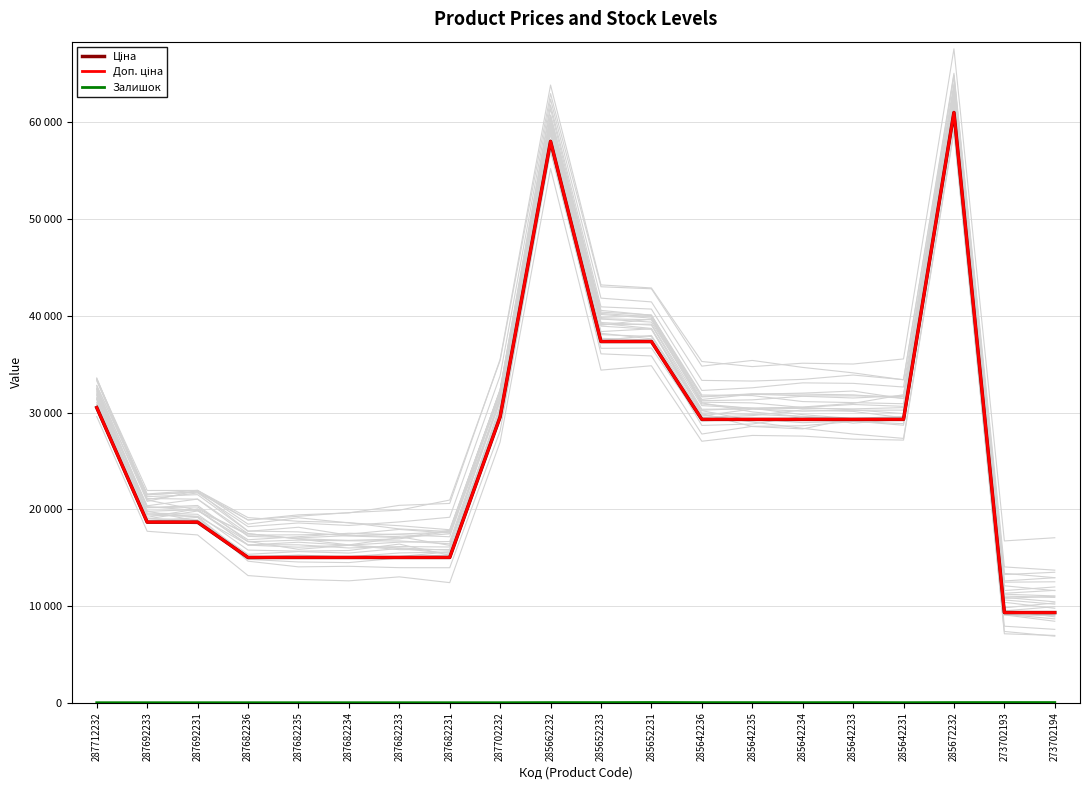

What is the minimum value for Ціна?

9321.4